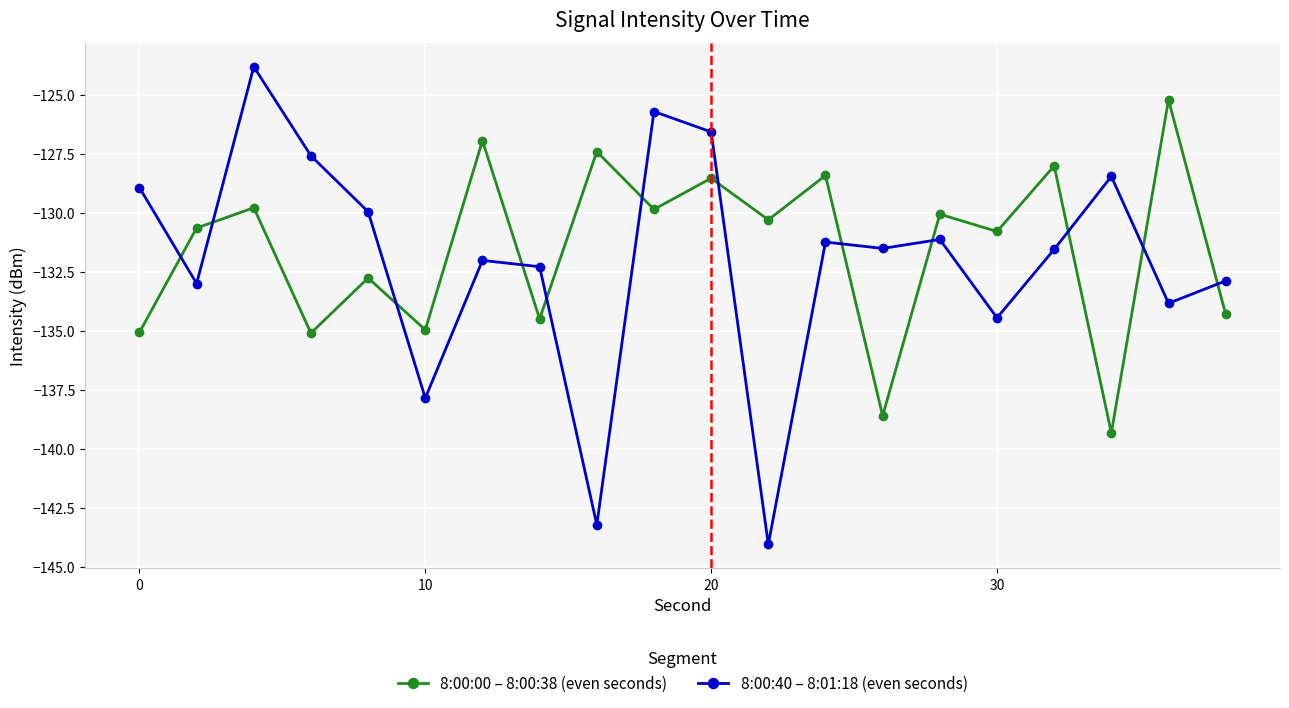

Which series has the largest range (max minus min)?

8:00:40 – 8:01:18 (even seconds)